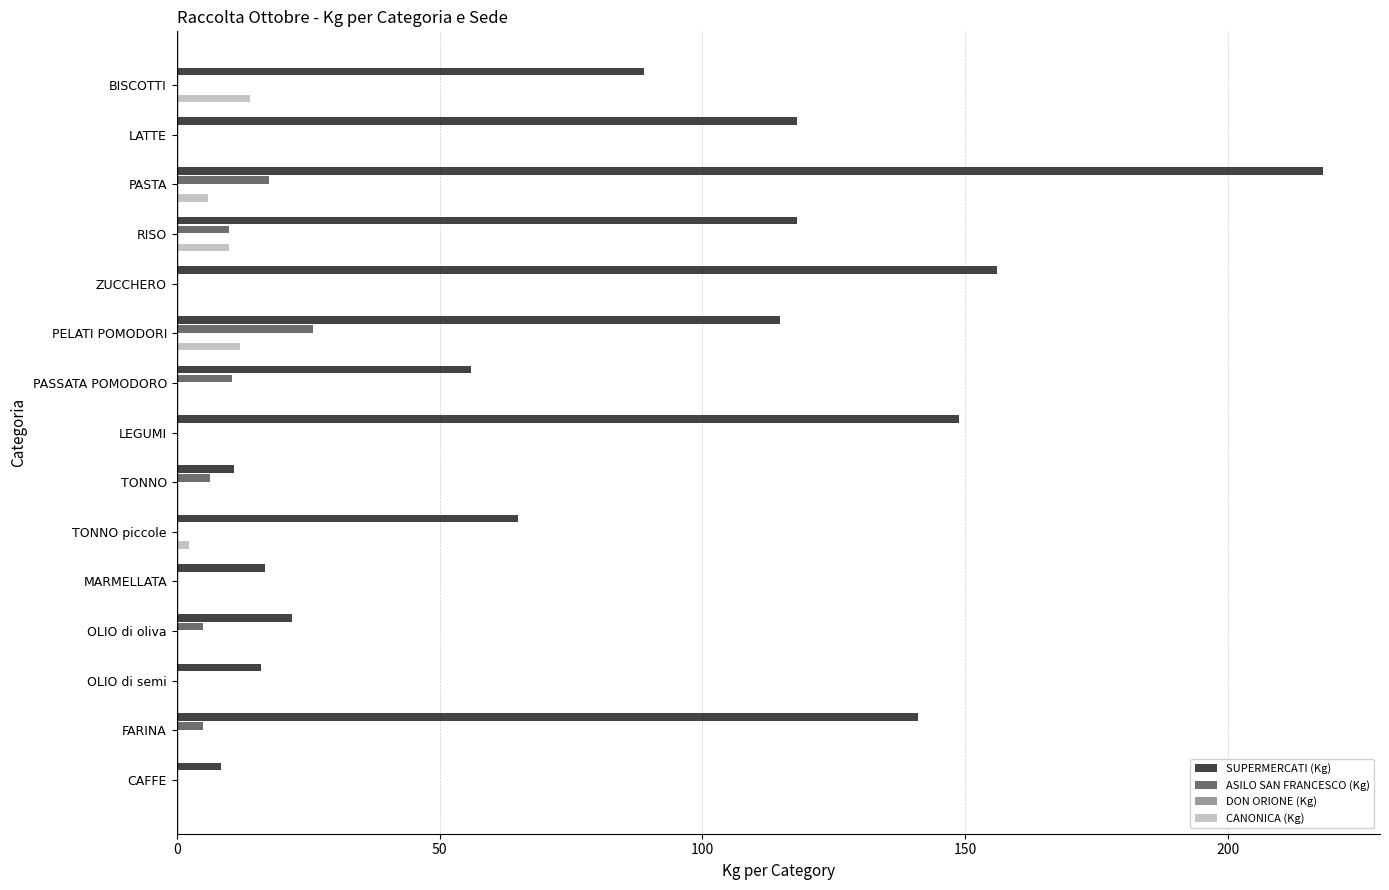

How many series are shown in this chart?

4